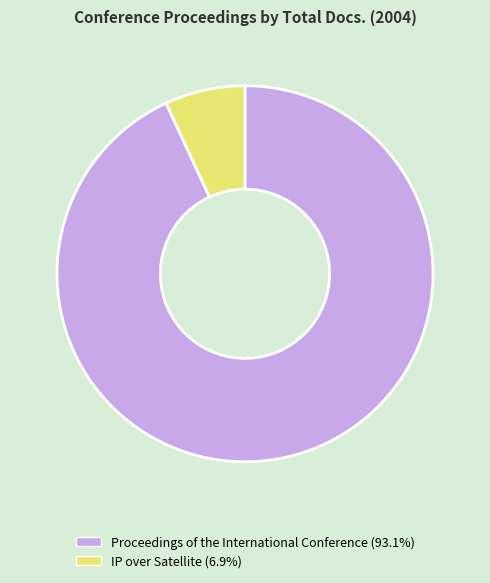

The IP over Satellite slice represents 7% of the pie. True or false?

True